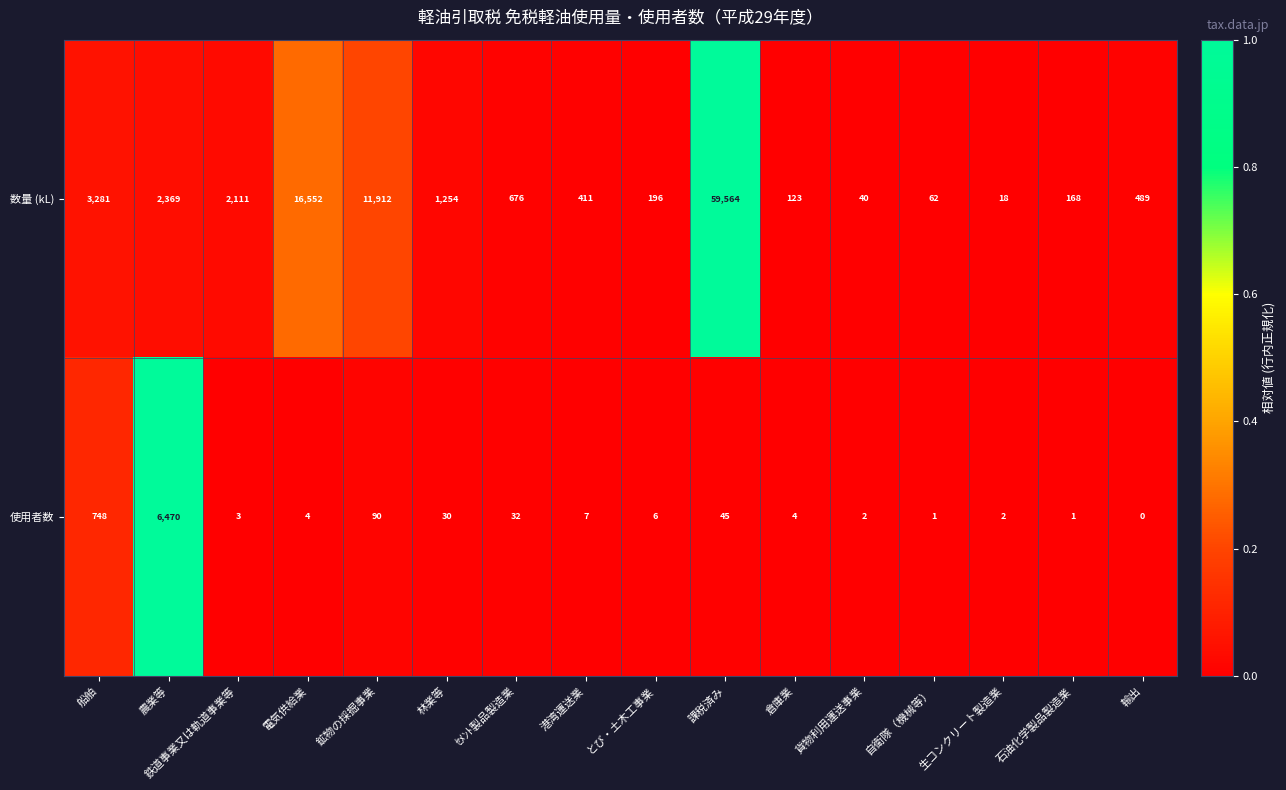

Which series has the largest total across all categories?

数量 (kL)